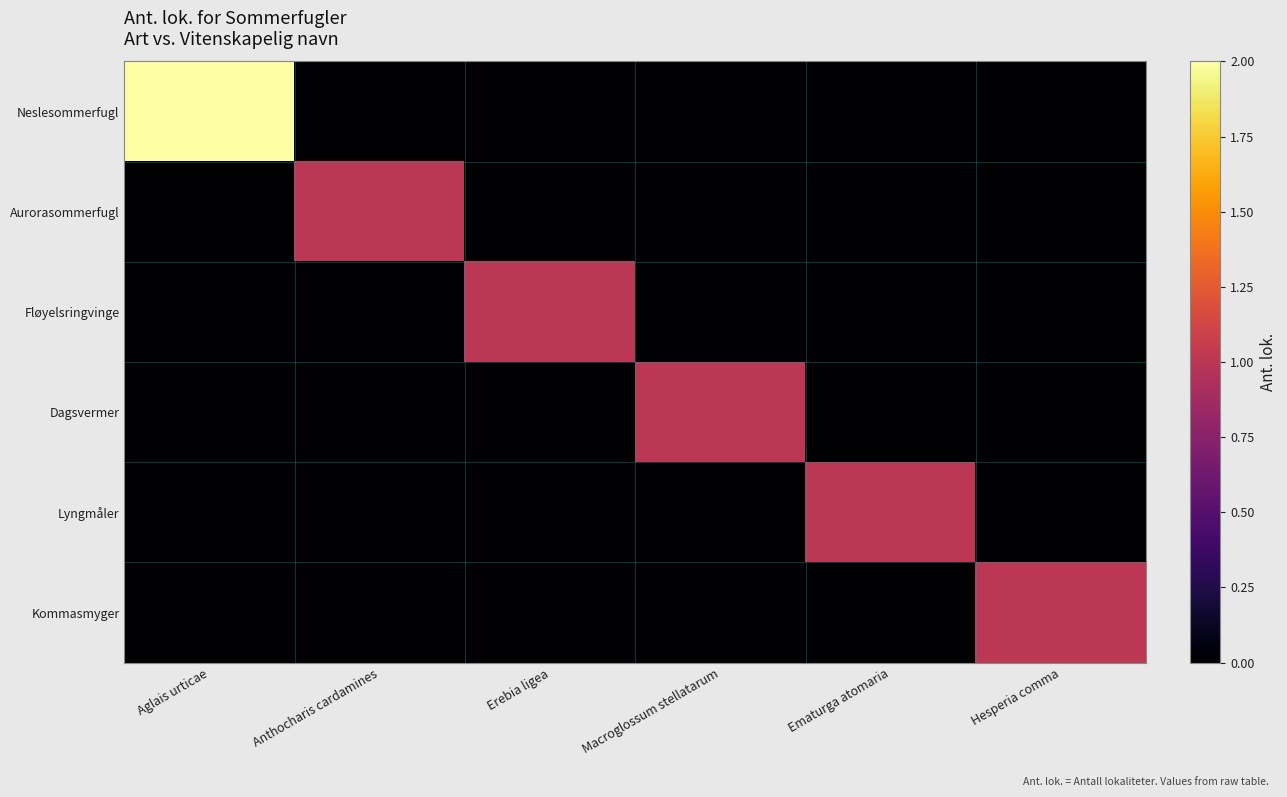

Reading left to right, extract all data points from this chart.

Neslesommerfugl: Aglais urticae=2	Anthocharis cardamines=0	Erebia ligea=0	Macroglossum stellatarum=0	Ematurga atomaria=0	Hesperia comma=0
Aurorasommerfugl: Aglais urticae=0	Anthocharis cardamines=1	Erebia ligea=0	Macroglossum stellatarum=0	Ematurga atomaria=0	Hesperia comma=0
Fløyelsringvinge: Aglais urticae=0	Anthocharis cardamines=0	Erebia ligea=1	Macroglossum stellatarum=0	Ematurga atomaria=0	Hesperia comma=0
Dagsvermer: Aglais urticae=0	Anthocharis cardamines=0	Erebia ligea=0	Macroglossum stellatarum=1	Ematurga atomaria=0	Hesperia comma=0
Lyngmåler: Aglais urticae=0	Anthocharis cardamines=0	Erebia ligea=0	Macroglossum stellatarum=0	Ematurga atomaria=1	Hesperia comma=0
Kommasmyger: Aglais urticae=0	Anthocharis cardamines=0	Erebia ligea=0	Macroglossum stellatarum=0	Ematurga atomaria=0	Hesperia comma=1